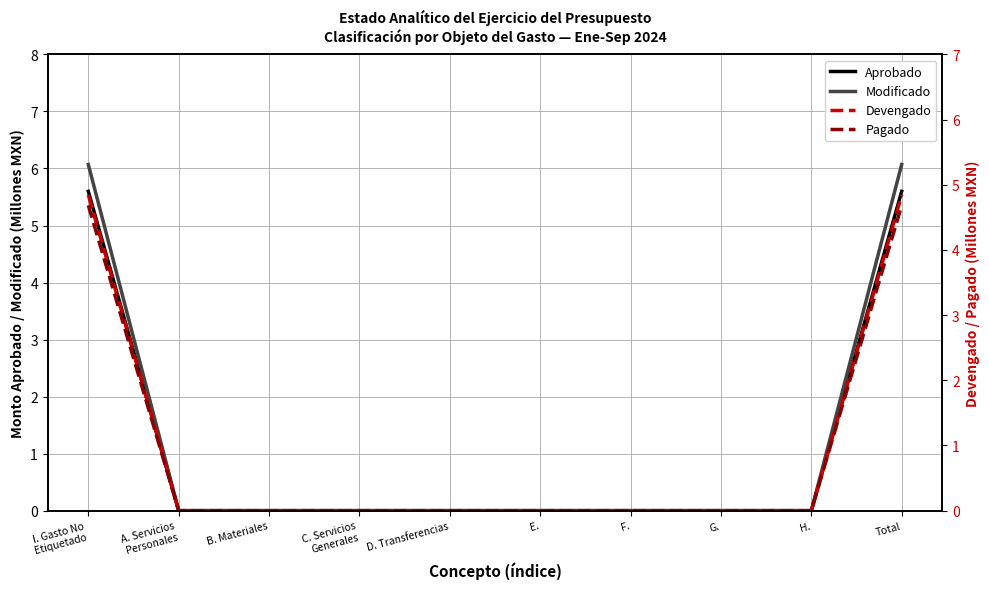

What is the maximum value for Modificado?

6.1